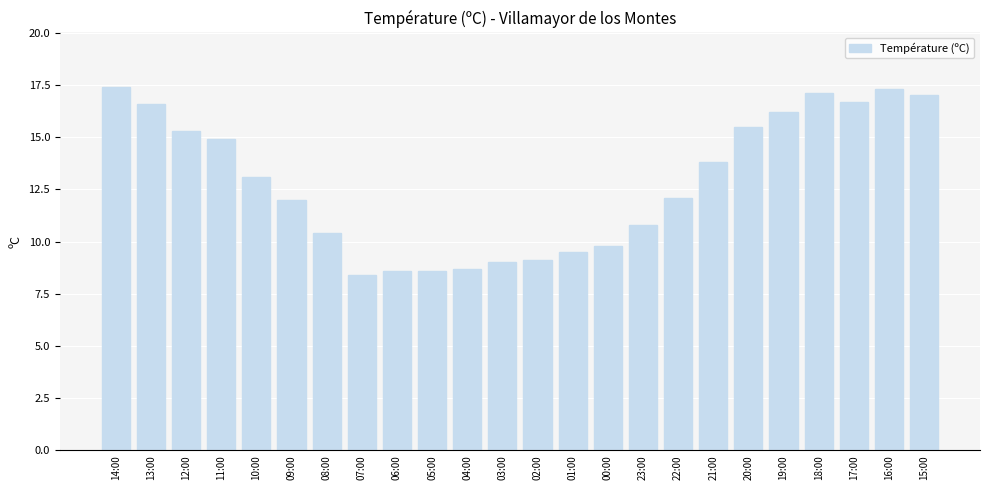

What is the average value?

12.8